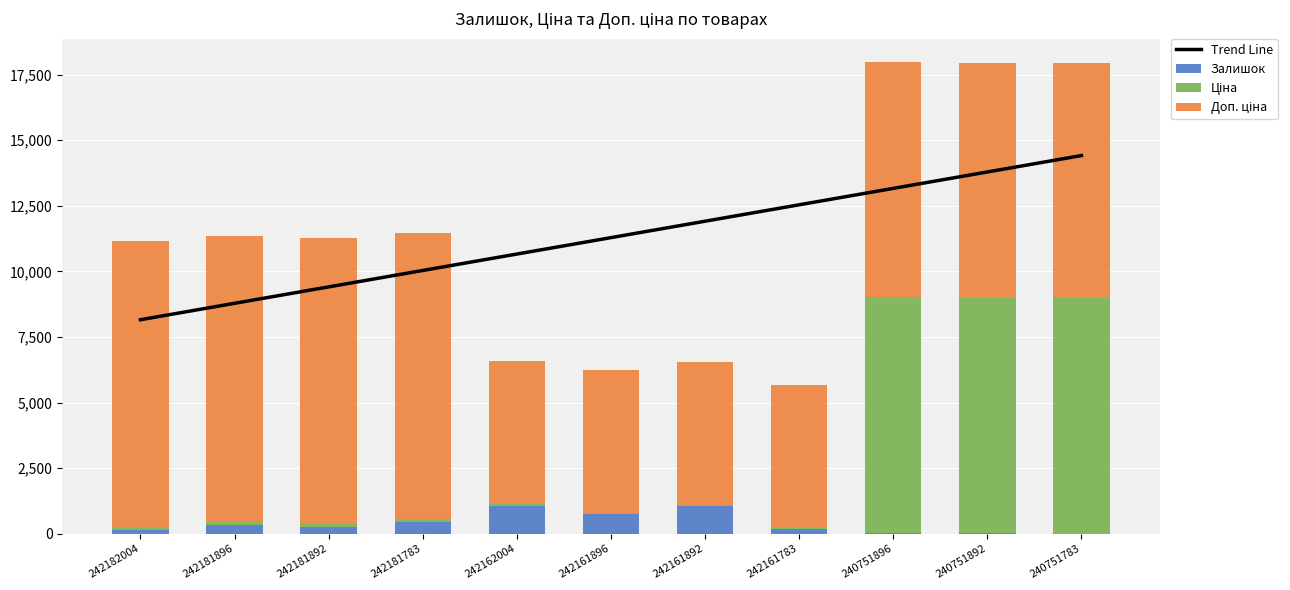

What is the difference between the maximum and minimum values in the Доп. ціна series?

5451.0